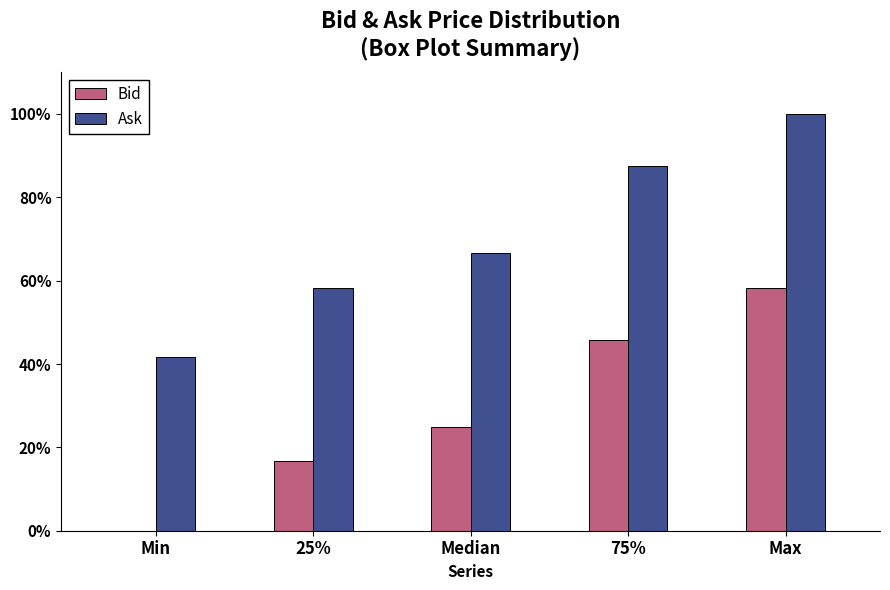

Reading left to right, transcribe all the data shown in this chart.

Bid: Min=0.0	25%=16.7	Median=25.0	75%=45.8	Max=58.3
Ask: Min=41.7	25%=58.3	Median=66.7	75%=87.5	Max=100.0